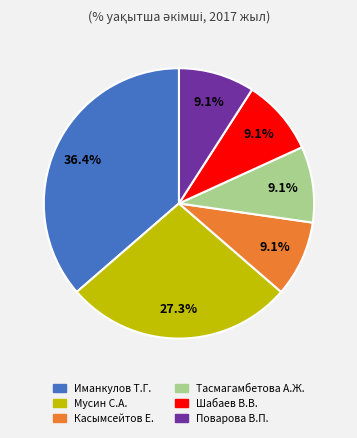

The Касымсейтов Е. slice represents 20% of the pie. True or false?

False